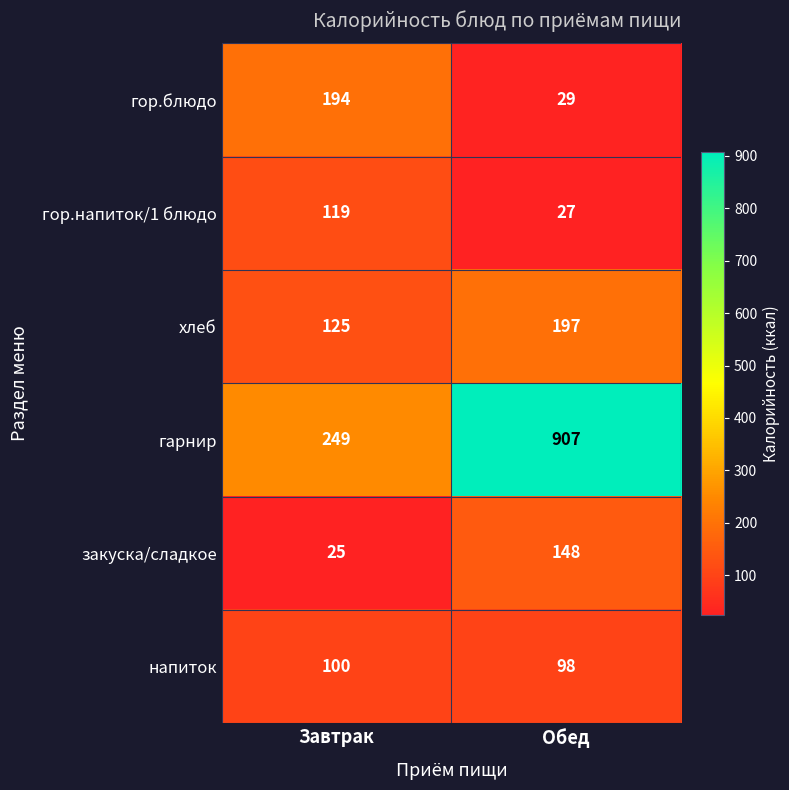

At which label does гарнир reach its minimum?

Завтрак